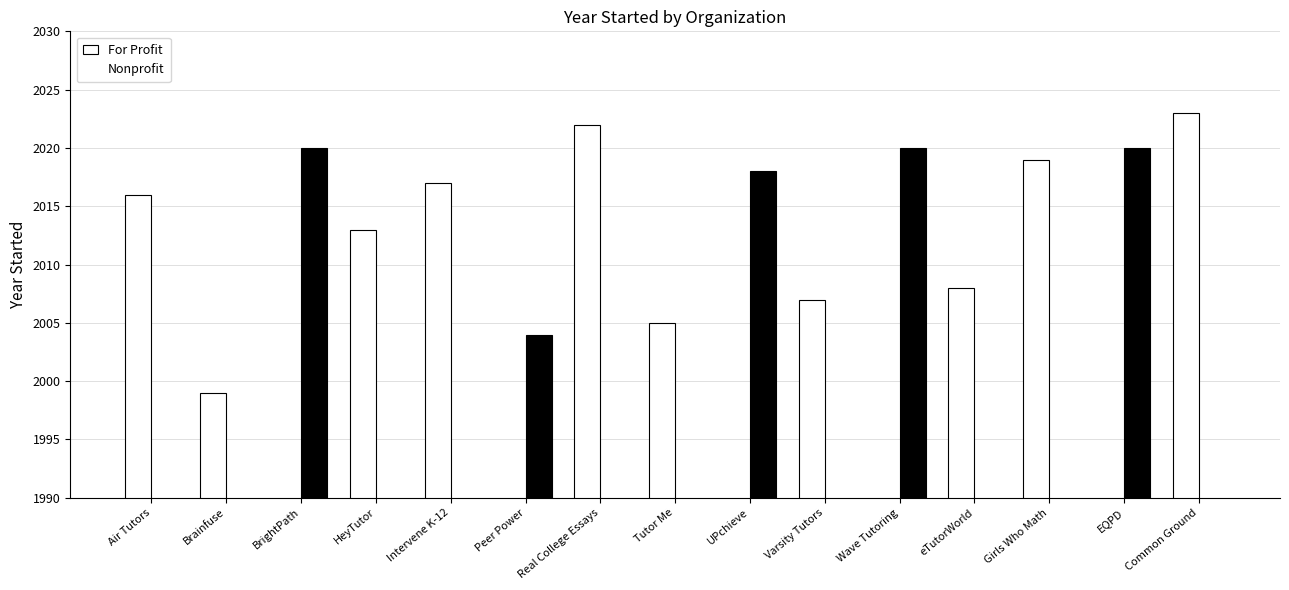

At which category is the sum across all series the highest?

Common Ground